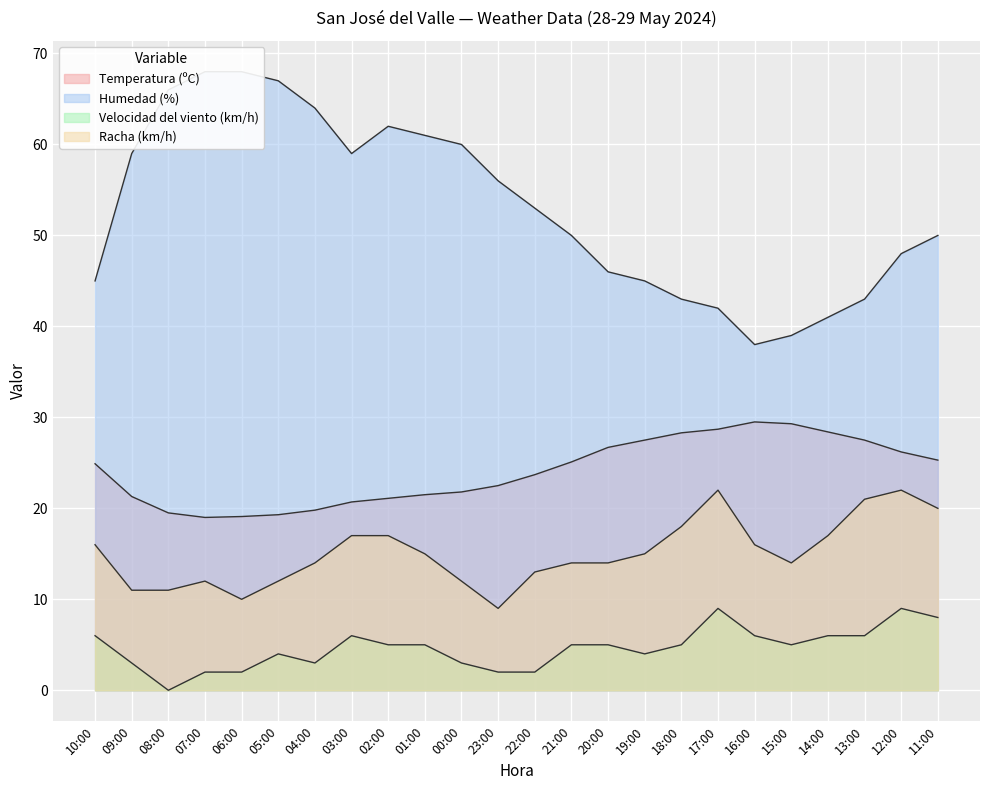

What is the spread (max minus min) of values at 18:00?

38.0